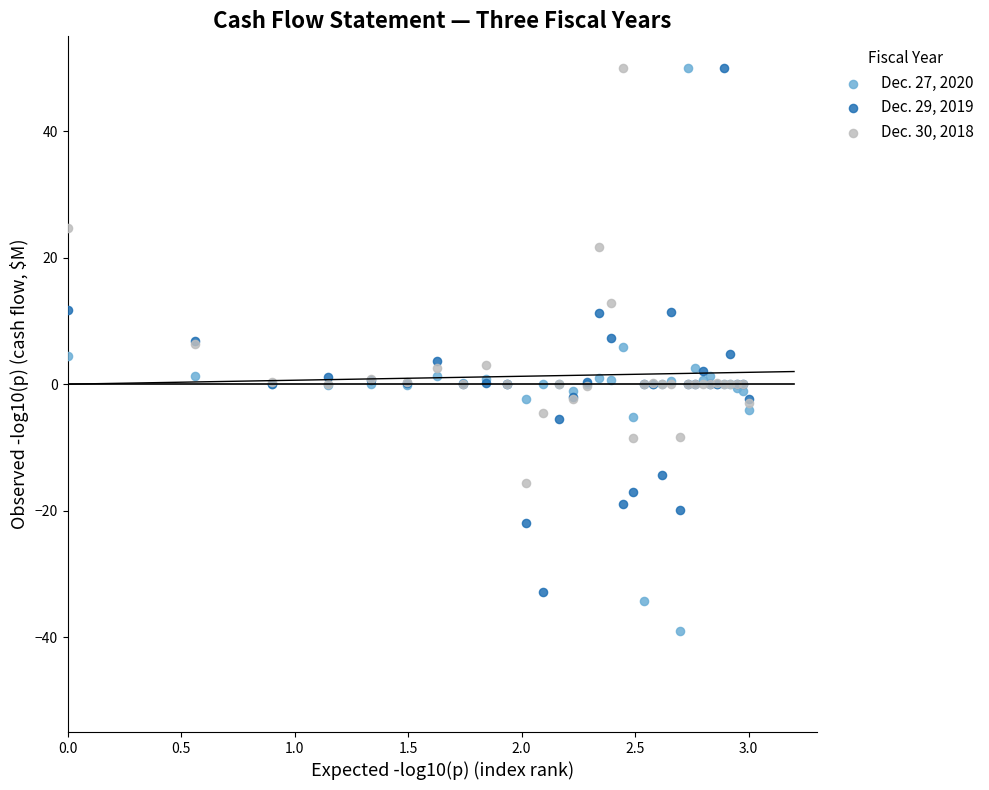

Which series contains the lowest Y value?

Dec. 27, 2020